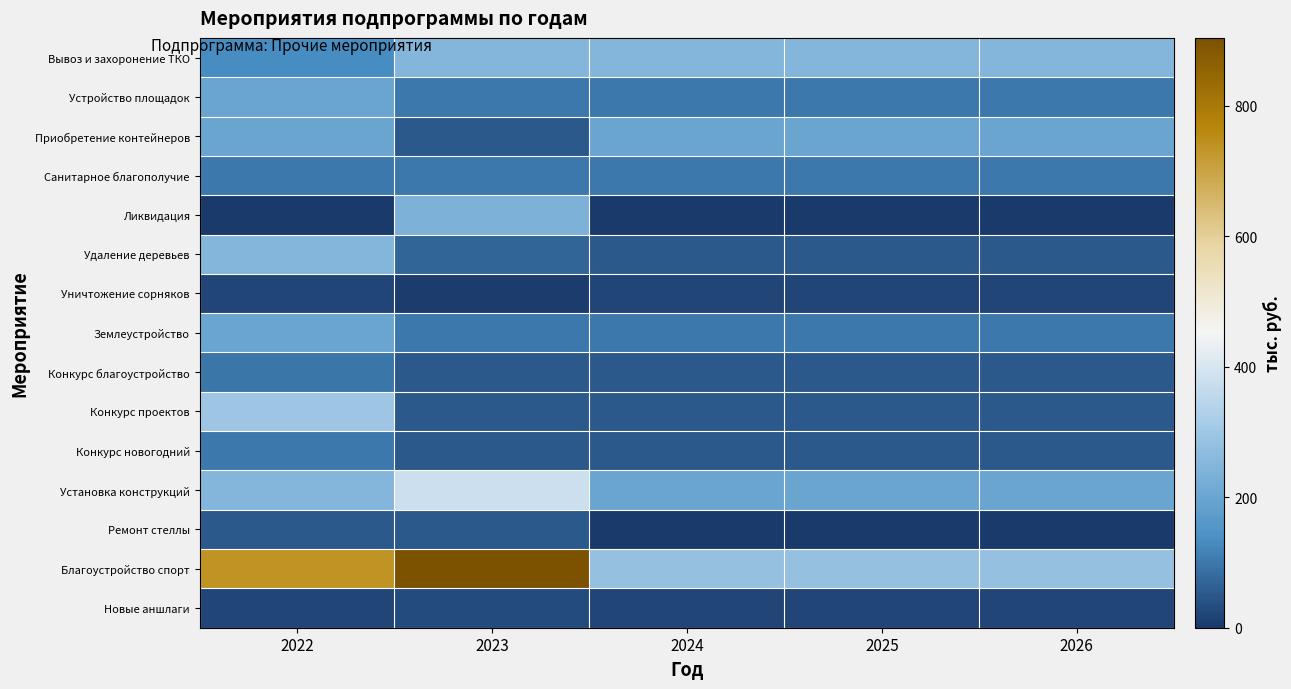

What is the greatest value displayed?

904.4